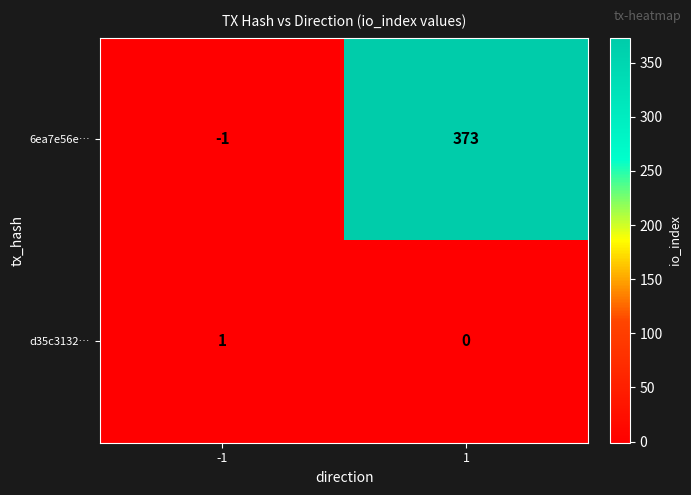

Is the value of 6ea7e56e… at -1 greater than the value of d35c3132… at -1?

No